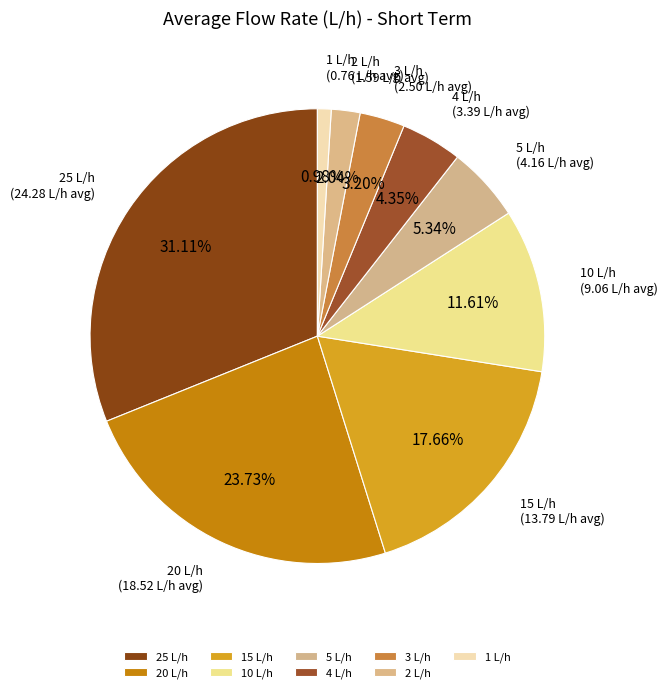

Do 25 L/h and 20 L/h together represent more than half of the pie?

Yes